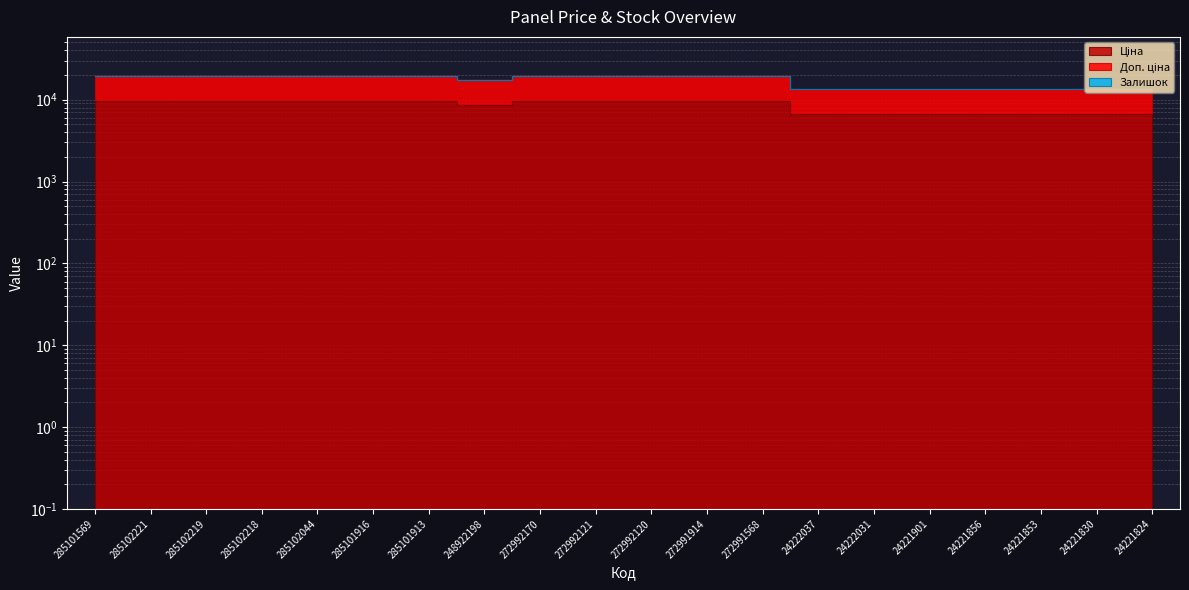

Between 24221901 and 24221853, which series saw the biggest shift?

Ціна